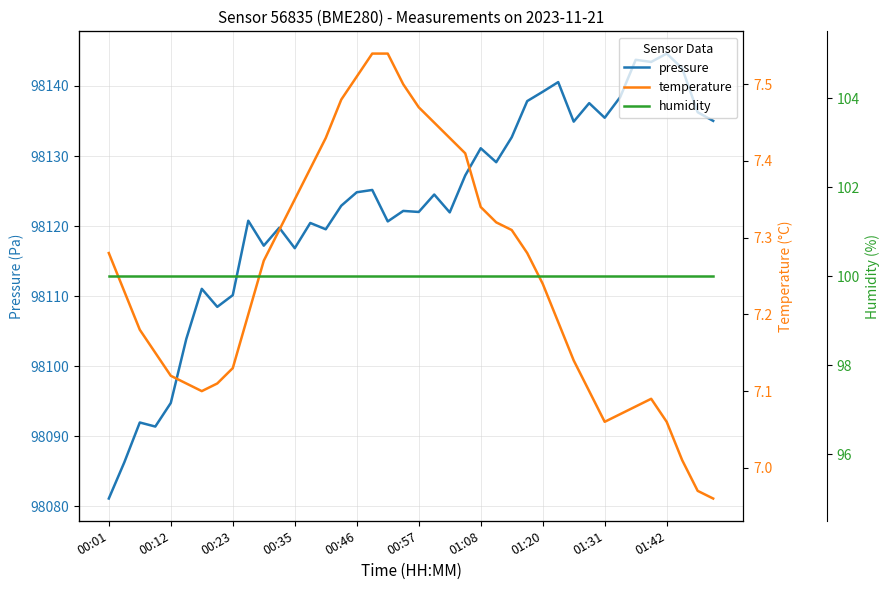

The value of pressure at 01:31 is 98135.5. True or false?

True